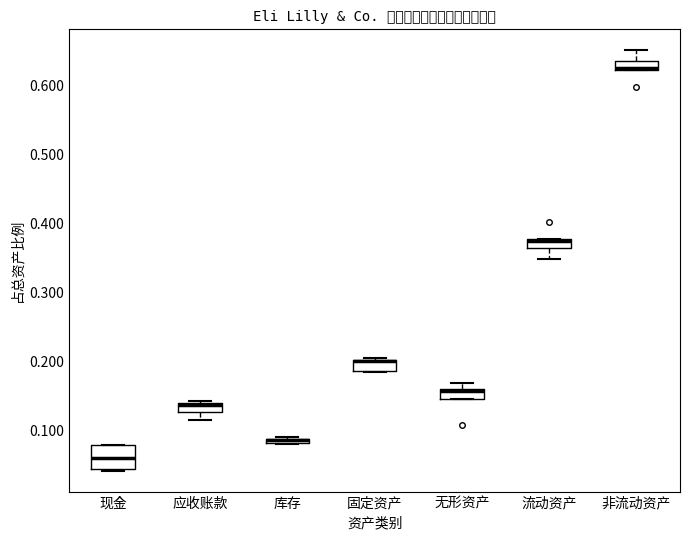

Where is the lower edge of the box for 固定资产 on the y-axis? The values are not printed on the chart, so give them approximately, as read against the axis.

0.19